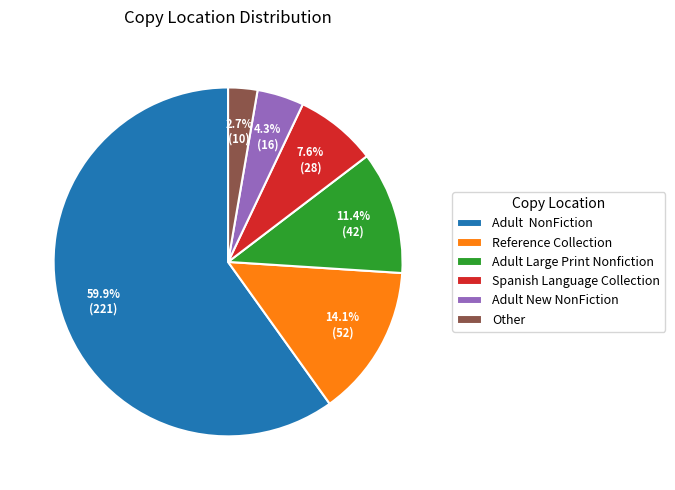

To the nearest percent, what is the difference between the largest and smallest slice percentages?

57%